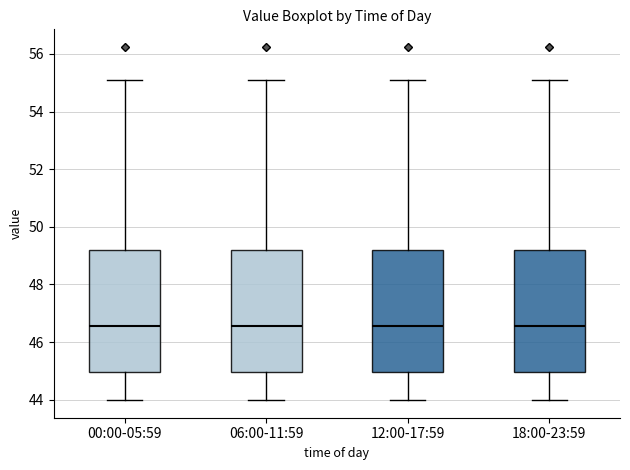

Reading left to right, transcribe this box plot: for each box, give where its median line is, the range the box spans, and where its two whiskers end, as read against the y-axis. The values are not printed on the chart, so give them approximately, as read against the axis.

00:00-05:59: median 46.6, box 45.0 to 49.2, whiskers 44.0 to 55.2
06:00-11:59: median 46.6, box 45.0 to 49.2, whiskers 44.0 to 55.2
12:00-17:59: median 46.6, box 45.0 to 49.2, whiskers 44.0 to 55.2
18:00-23:59: median 46.6, box 45.0 to 49.2, whiskers 44.0 to 55.2